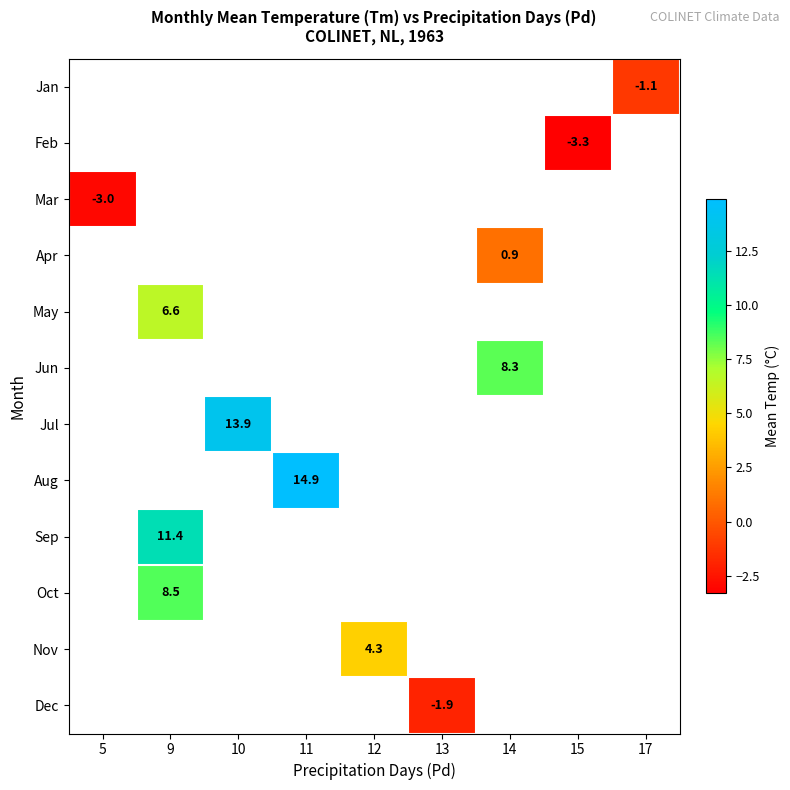

How many positive values does the May series have?

1